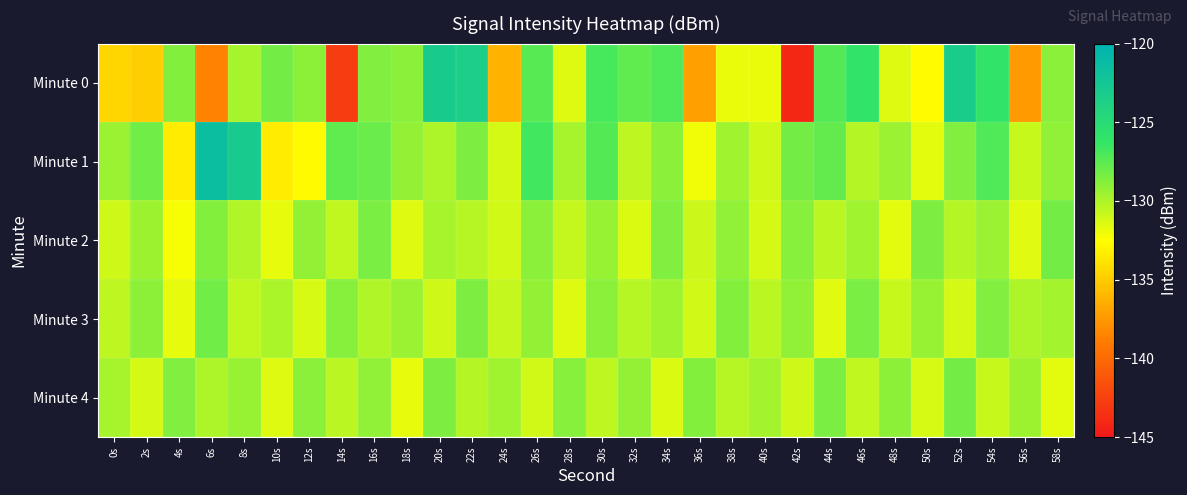

Reading right to left, what are all the values shown in this chart?

Minute 0: 58s=-128.9	56s=-137.4	54s=-126.1	52s=-123.2	50s=-132.6	48s=-131.4	46s=-126.1	44s=-127.3	42s=-144.0	40s=-131.9	38s=-131.9	36s=-137.1	34s=-127.2	32s=-127.6	30s=-126.9	28s=-131.5	26s=-127.4	24s=-136.2	22s=-123.5	20s=-123.1	18s=-129.0	16s=-128.7	14s=-142.8	12s=-129.1	10s=-128.2	8s=-129.8	6s=-138.6	4s=-128.8	2s=-134.9	0s=-134.5
Minute 1: 58s=-129.1	56s=-130.8	54s=-127.2	52s=-128.6	50s=-131.7	48s=-129.4	46s=-130.2	44s=-127.8	42s=-128.3	40s=-131.0	38s=-129.6	36s=-132.1	34s=-128.9	32s=-130.5	30s=-127.3	28s=-129.8	26s=-126.7	24s=-131.2	22s=-128.5	20s=-130.0	18s=-129.3	16s=-127.9	14s=-127.6	12s=-132.8	10s=-133.4	8s=-123.0	6s=-121.5	4s=-133.4	2s=-128.2	0s=-129.4
Minute 2: 58s=-128.3	56s=-131.6	54s=-129.4	52s=-130.2	50s=-128.5	48s=-131.7	46s=-129.6	44s=-130.4	42s=-128.8	40s=-131.2	38s=-129.1	36s=-130.9	34s=-128.6	32s=-131.4	30s=-129.3	28s=-130.7	26s=-128.9	24s=-131.1	22s=-130.3	20s=-129.8	18s=-131.5	16s=-128.4	14s=-130.6	12s=-129.2	10s=-131.8	8s=-130.1	6s=-128.7	4s=-132.3	2s=-129.5	0s=-131.0
Minute 3: 58s=-129.7	56s=-130.0	54s=-128.6	52s=-131.2	50s=-129.3	48s=-130.8	46s=-128.4	44s=-131.6	42s=-129.1	40s=-130.4	38s=-128.7	36s=-131.1	34s=-129.6	32s=-130.3	30s=-128.9	28s=-131.5	26s=-129.2	24s=-130.7	22s=-128.5	20s=-131.0	18s=-129.4	16s=-130.1	14s=-128.8	12s=-131.3	10s=-129.9	8s=-130.6	6s=-128.2	4s=-131.8	2s=-129.0	0s=-130.5
Minute 4: 58s=-131.7	56s=-129.5	54s=-130.8	52s=-128.3	50s=-131.3	48s=-129.0	46s=-130.6	44s=-128.4	42s=-131.0	40s=-129.7	38s=-130.3	36s=-128.7	34s=-131.4	32s=-129.2	30s=-130.5	28s=-128.8	26s=-131.1	24s=-129.6	22s=-130.2	20s=-128.5	18s=-131.8	16s=-129.1	14s=-130.4	12s=-128.9	10s=-131.5	8s=-129.3	6s=-130.0	4s=-128.6	2s=-131.2	0s=-129.8